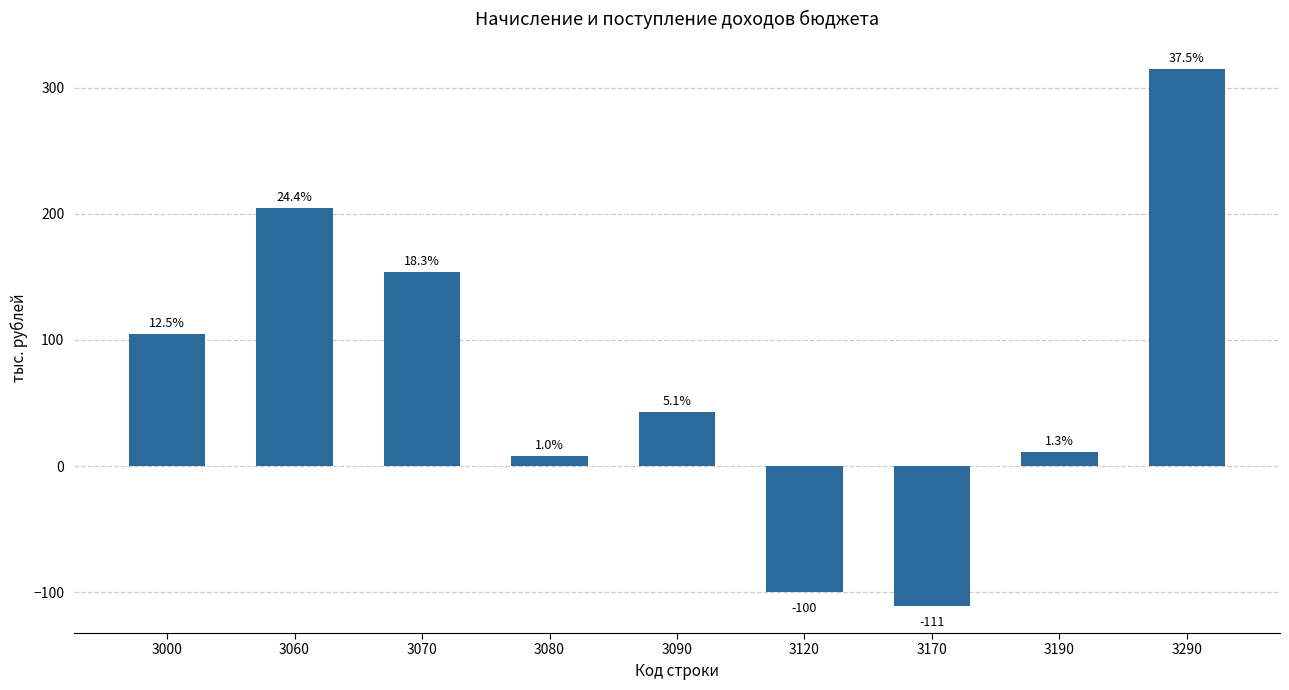

At which label does the data first exceed 43?

3000